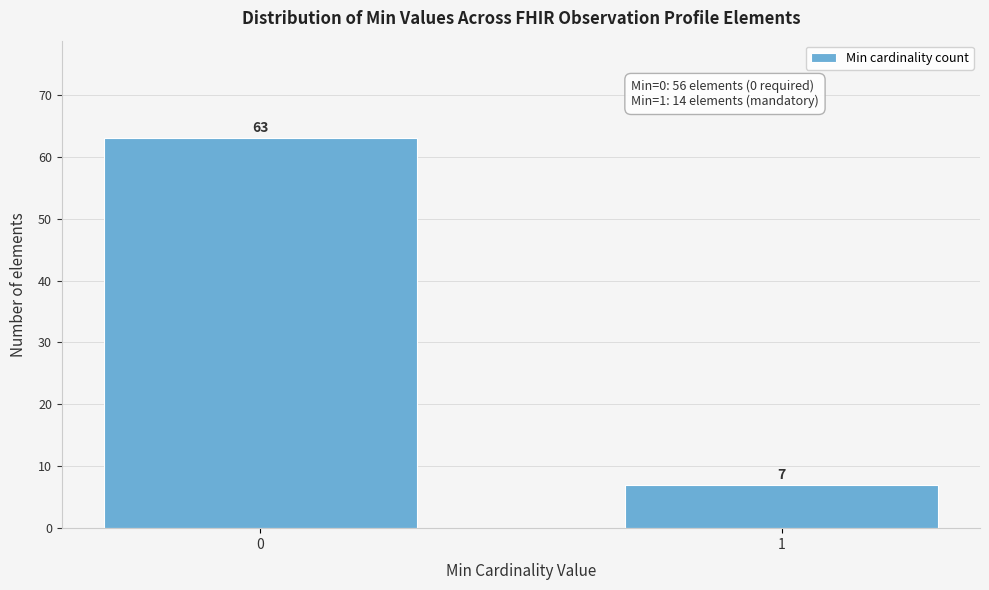

Reading left to right, transcribe all the data shown in this chart.

0=63	1=7